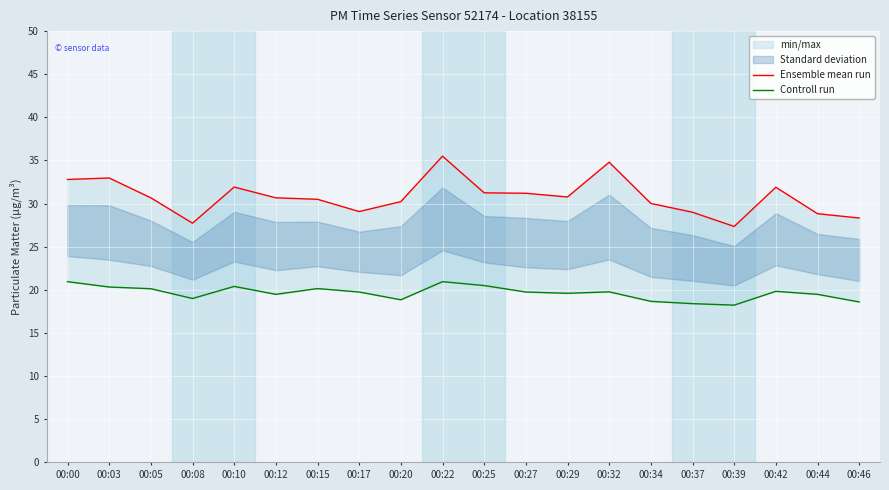

At which category is the sum across all series the highest?

00:22